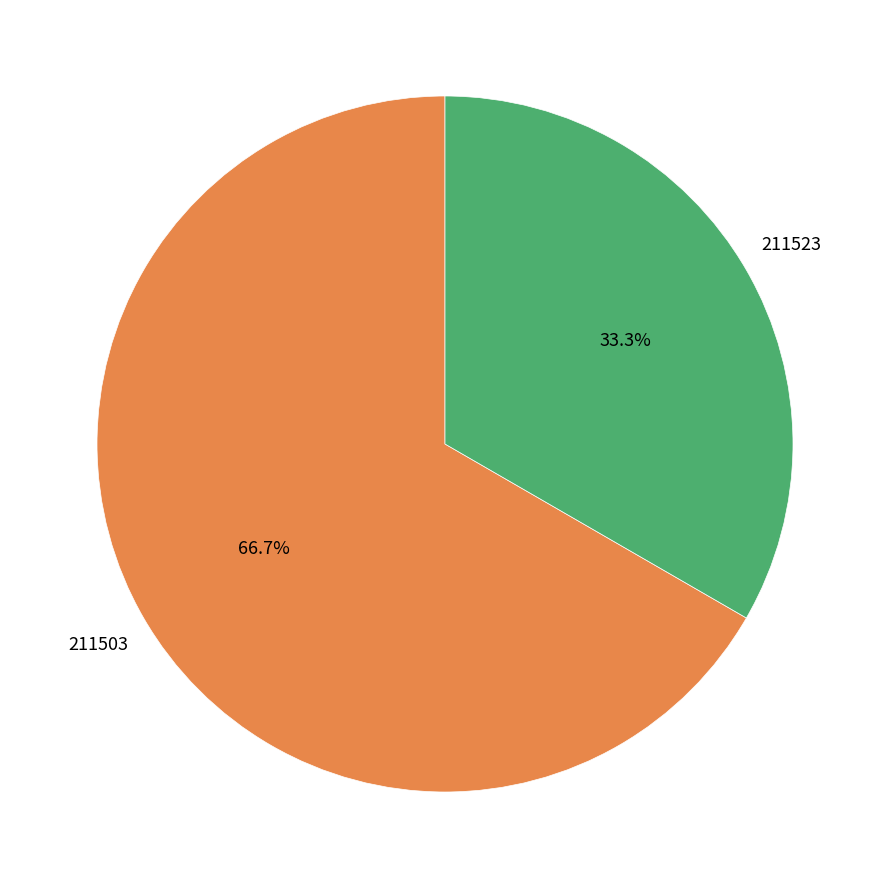

Is there a majority slice in this chart?

Yes